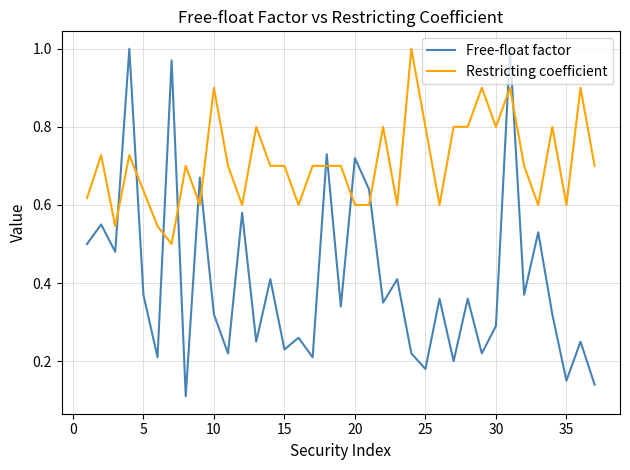

True or false: Free-float factor and Restricting coefficient cross at least once.

True